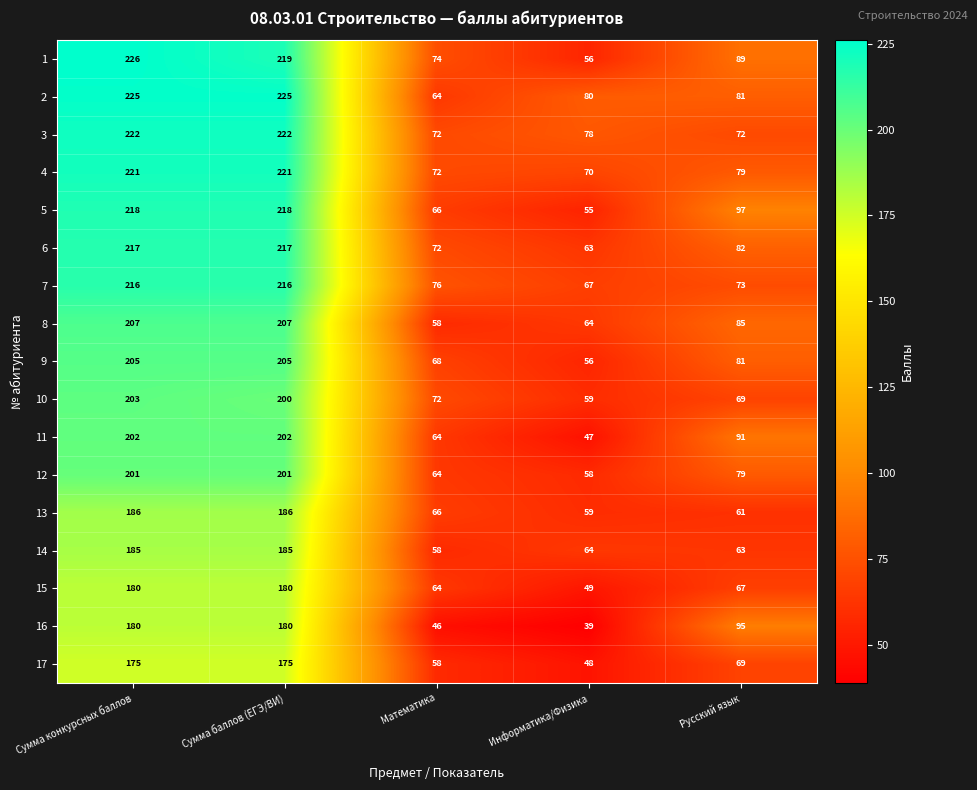

What is the spread (max minus min) of values at Русский язык?

36